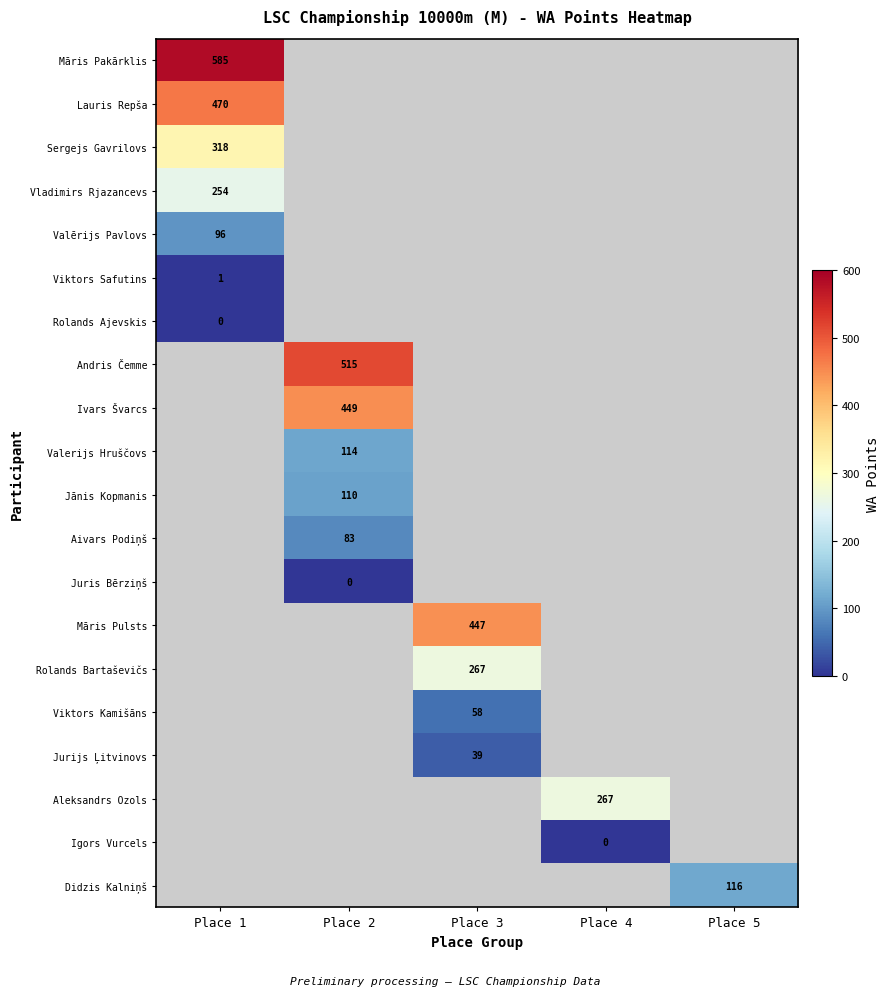

Which has a higher value, Place 5 or Place 1?

Place 1